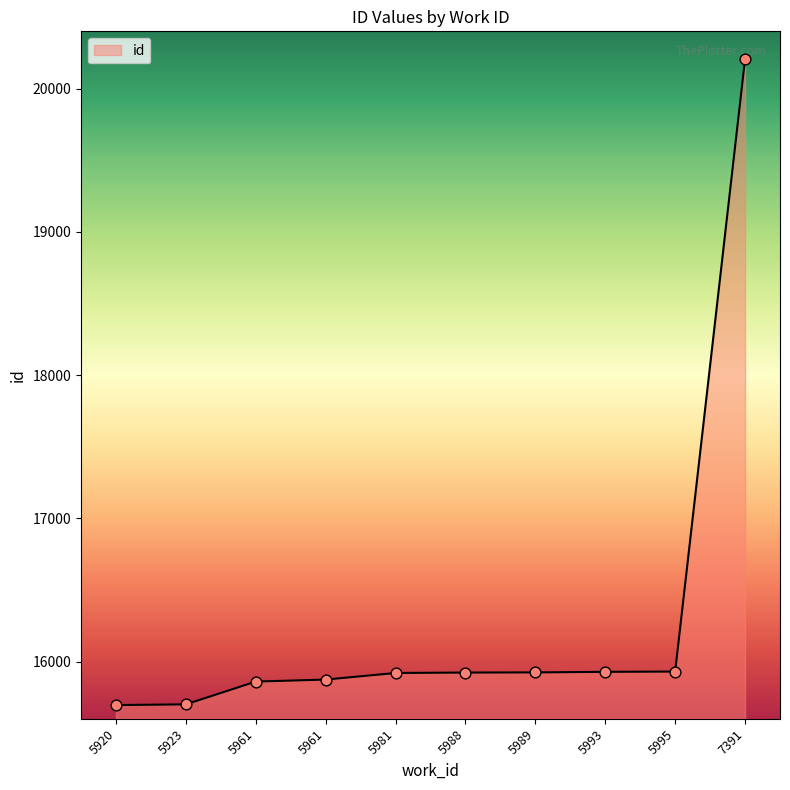

What is the change in value from 5961 to 7391?

+4331